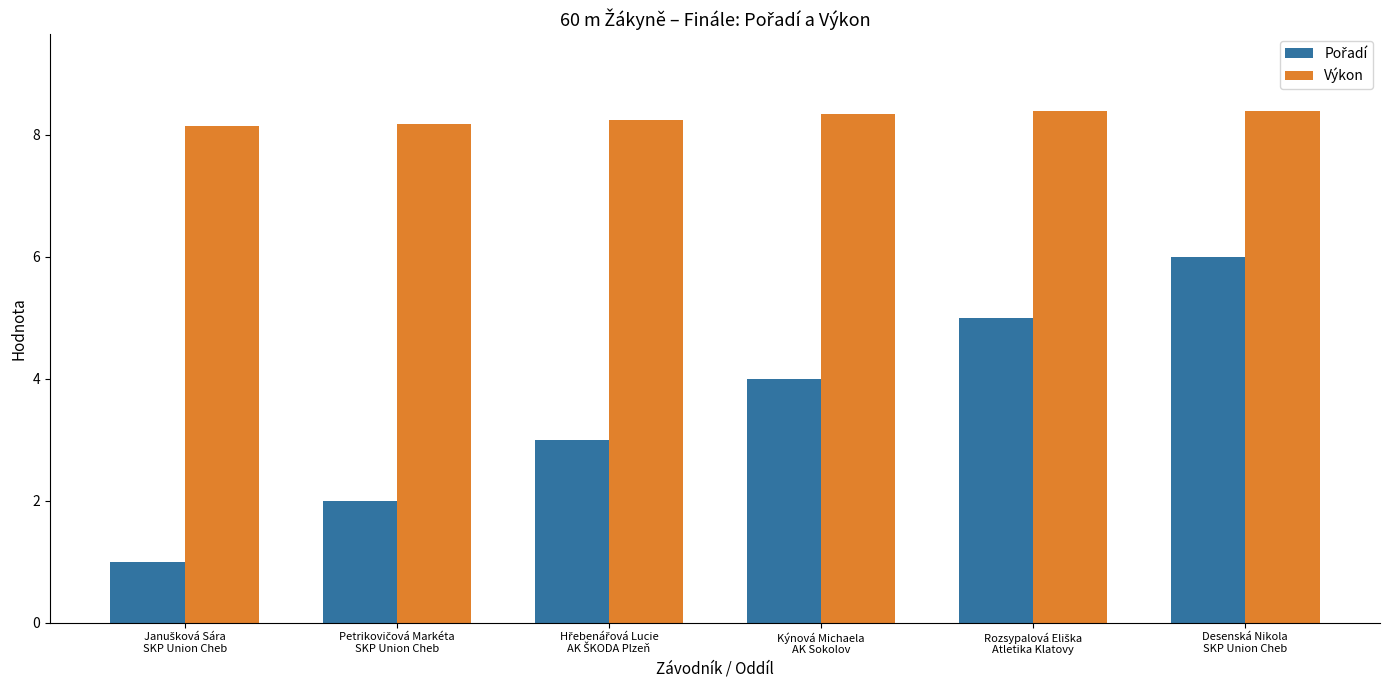

What is the average value of the Výkon series?

8.3